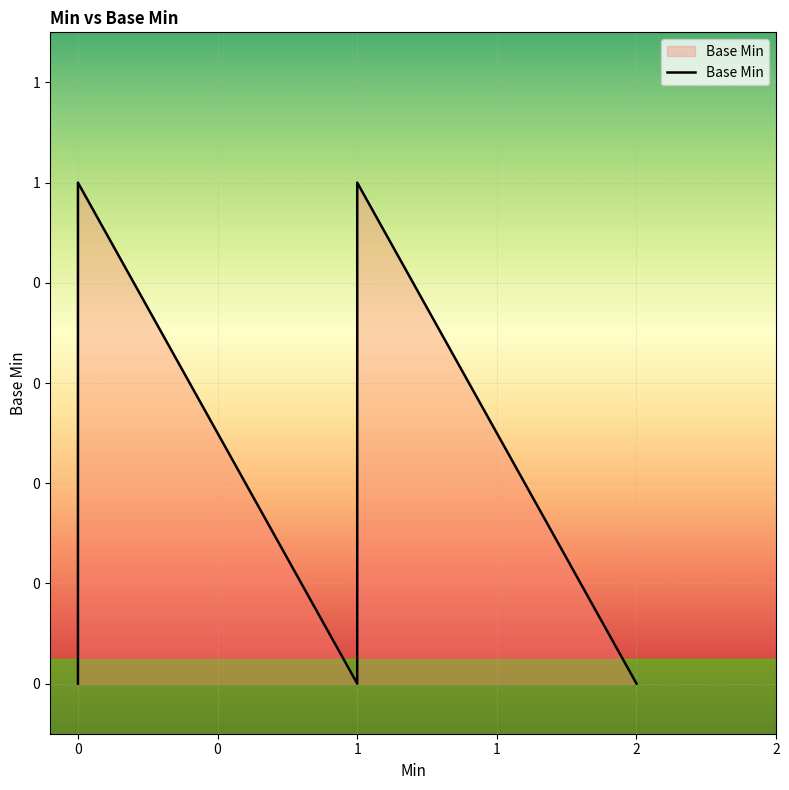

Is it true that the value at 0 is -1?

False